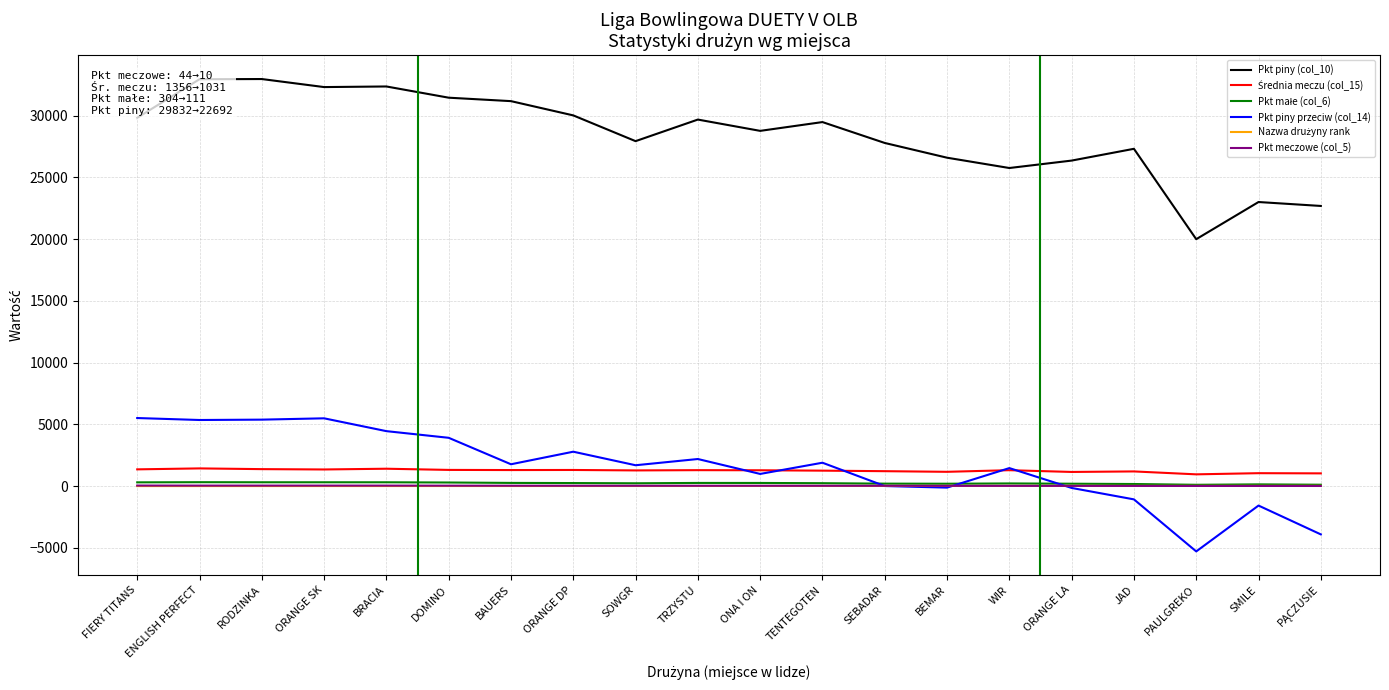

What is the sum of all Pkt piny (col_10) values?

568560